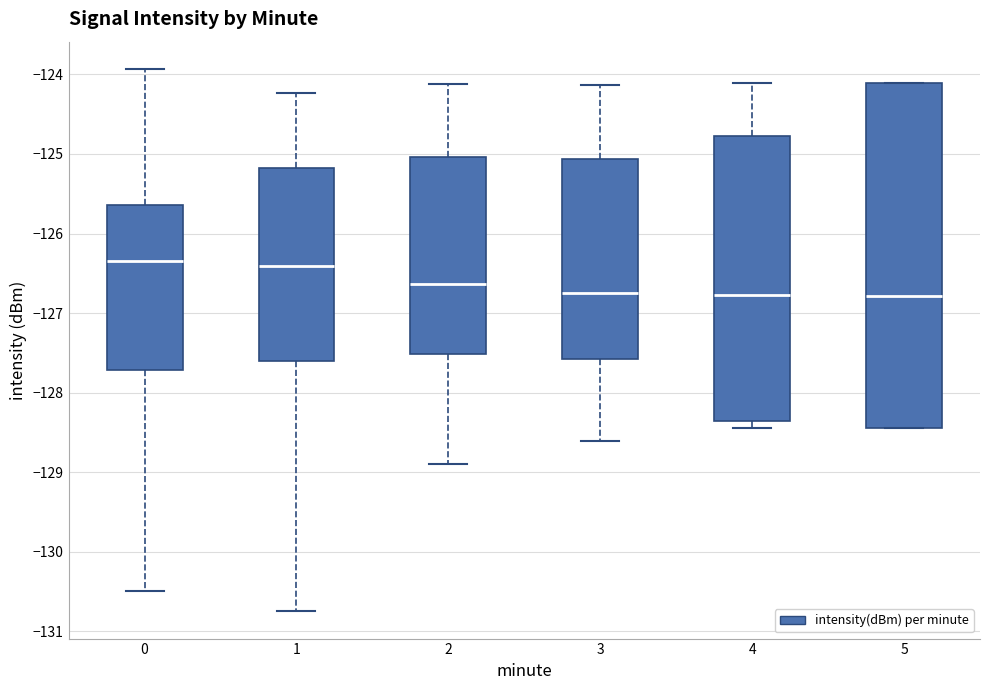

Where is the lower edge of the box at x = 2 on the y-axis? The values are not printed on the chart, so give them approximately, as read against the axis.

-127.5